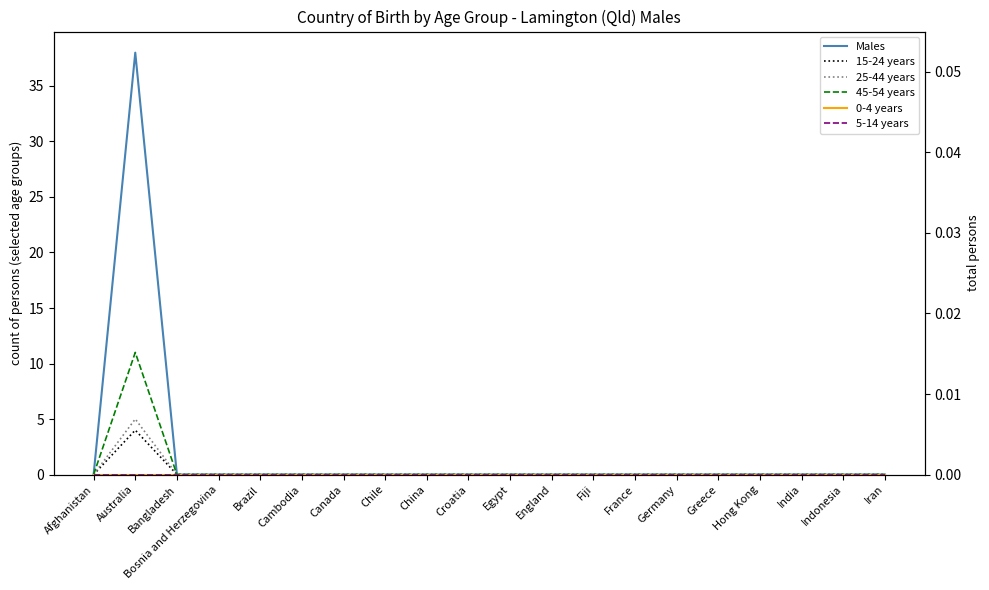

At how many categories does at least one series exceed 24?

1